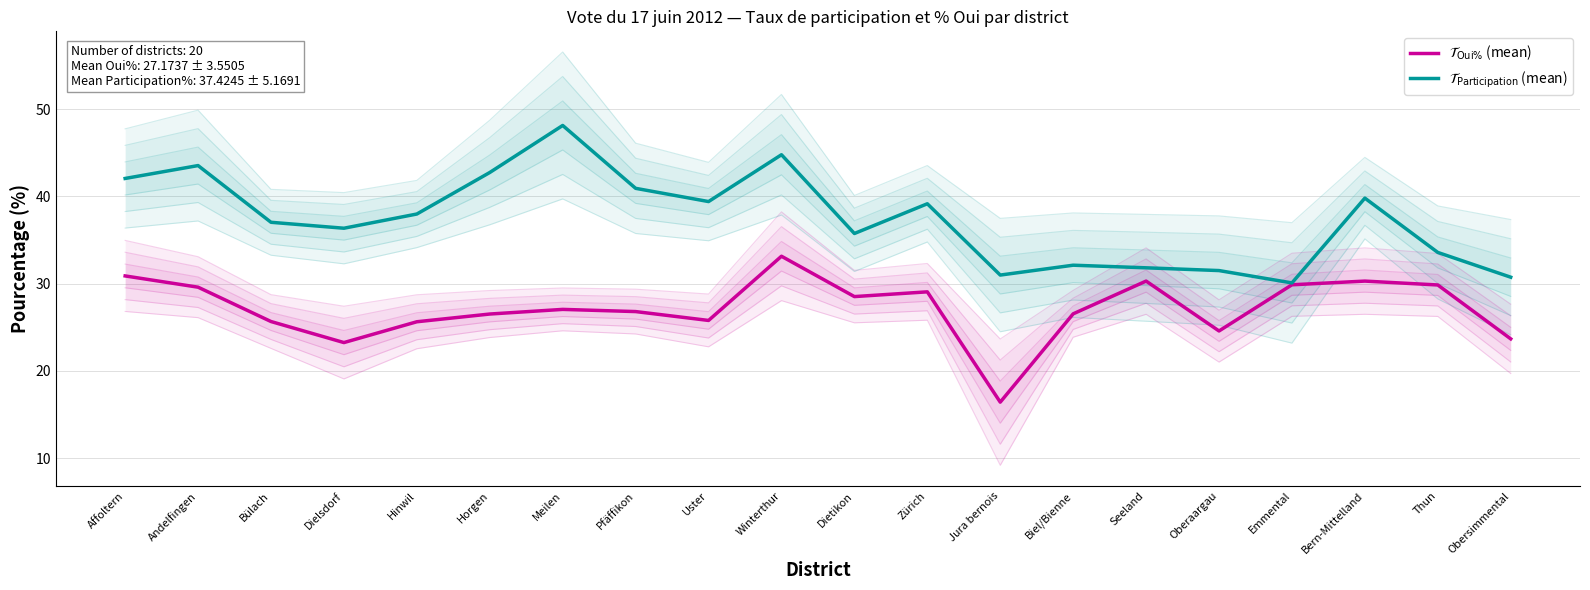

What is the difference between the $\mathcal{T}_{\mathrm{Oui\%}}$ (mean) values at Dietikon and Bern-Mittelland?

1.8